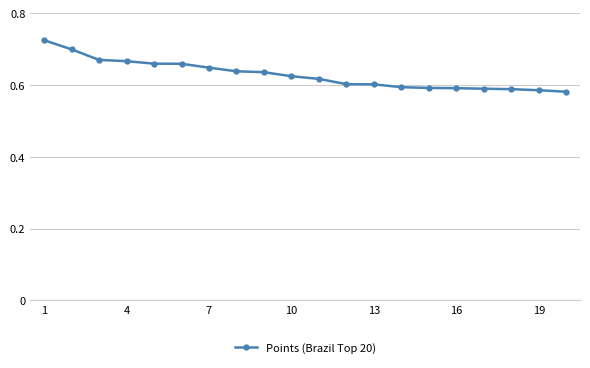

Does the chart have visible grid lines?

Yes